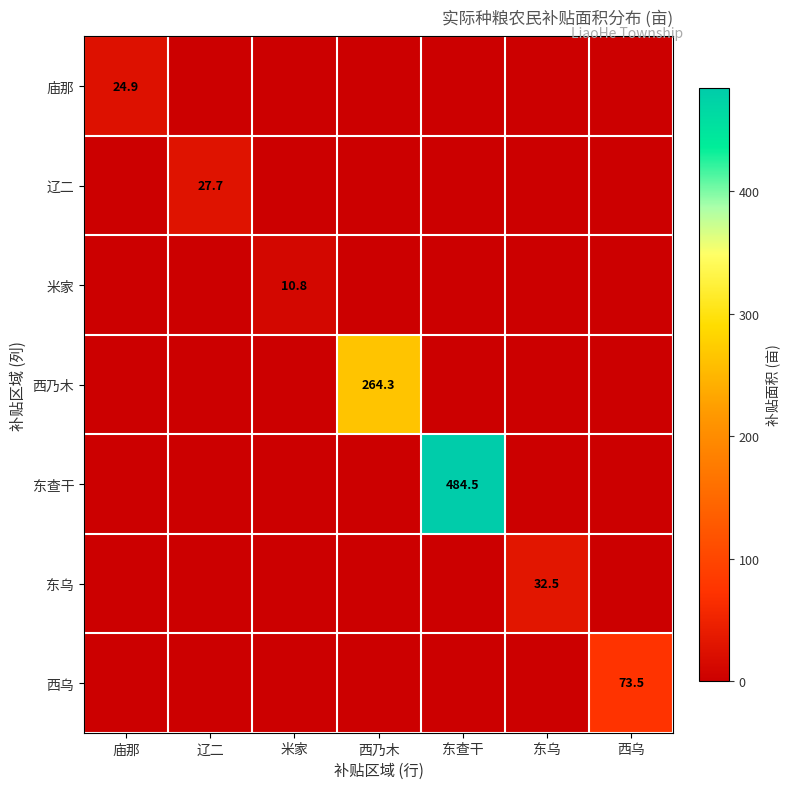

At how many categories does at least one series exceed 11?

6